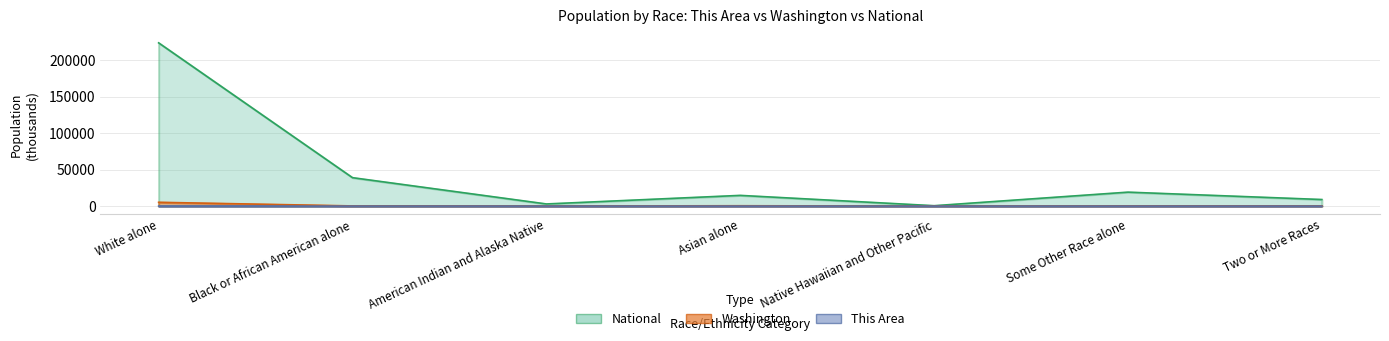

Is it true that Washington equals 103.9 at American Indian and Alaska Native?

True